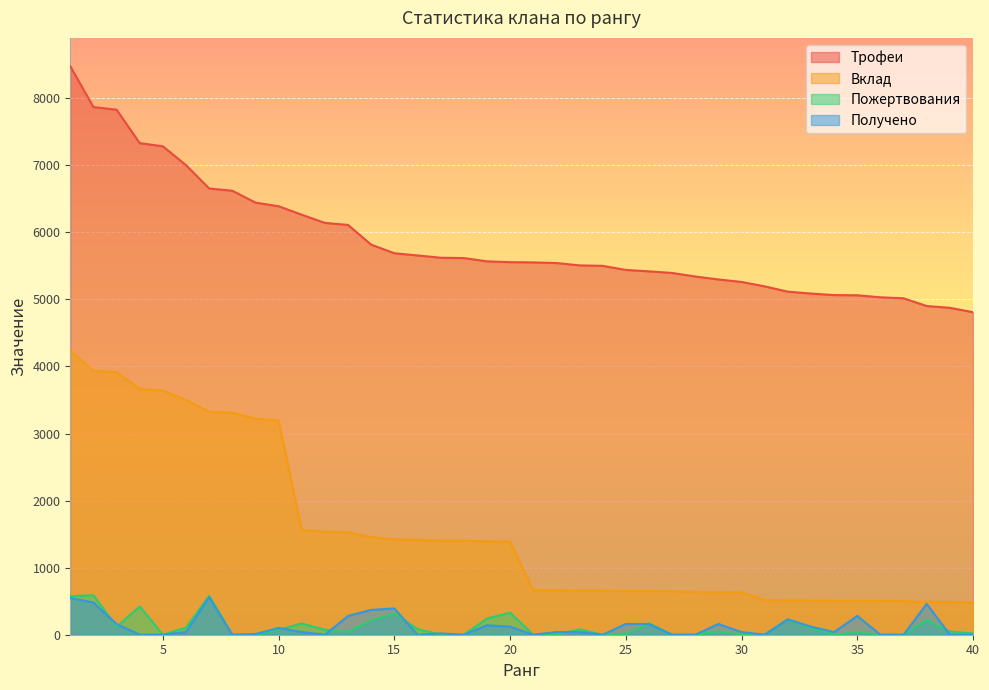

Where does the Вклад series first go above 1388?

1